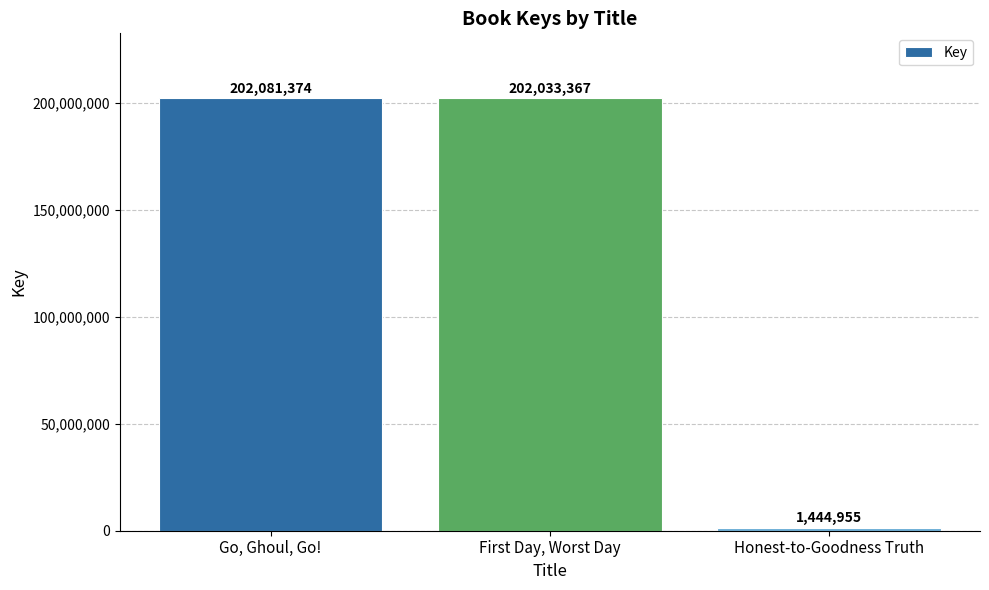

What is the change in value from Go, Ghoul, Go! to Honest-to-Goodness Truth?

-200636419